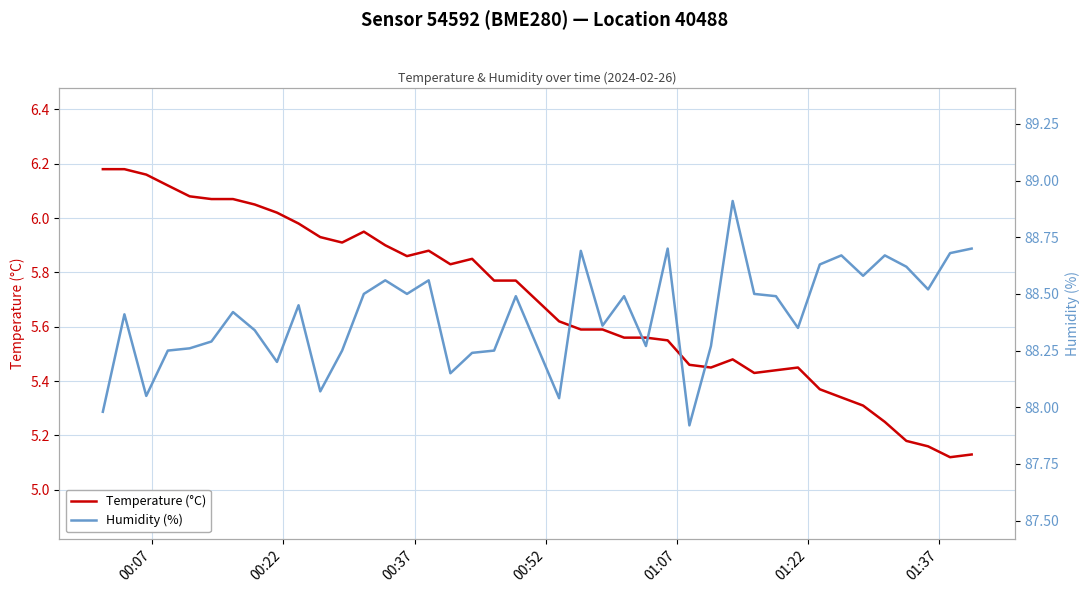

The value of Humidity (%) at 24 is 52.5. True or false?

False